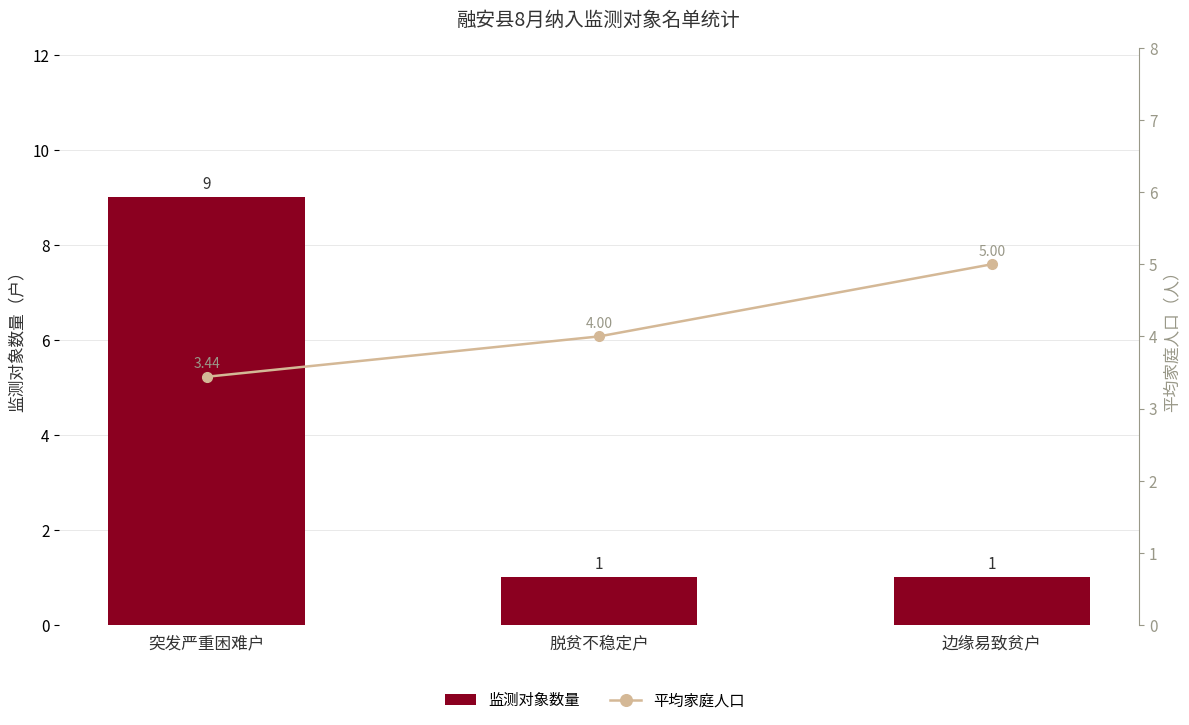

Reading left to right, extract all data points from this chart.

监测对象数量: 突发严重困难户=9.0	脱贫不稳定户=1.0	边缘易致贫户=1.0
平均家庭人口: 突发严重困难户=3.4	脱贫不稳定户=4.0	边缘易致贫户=5.0